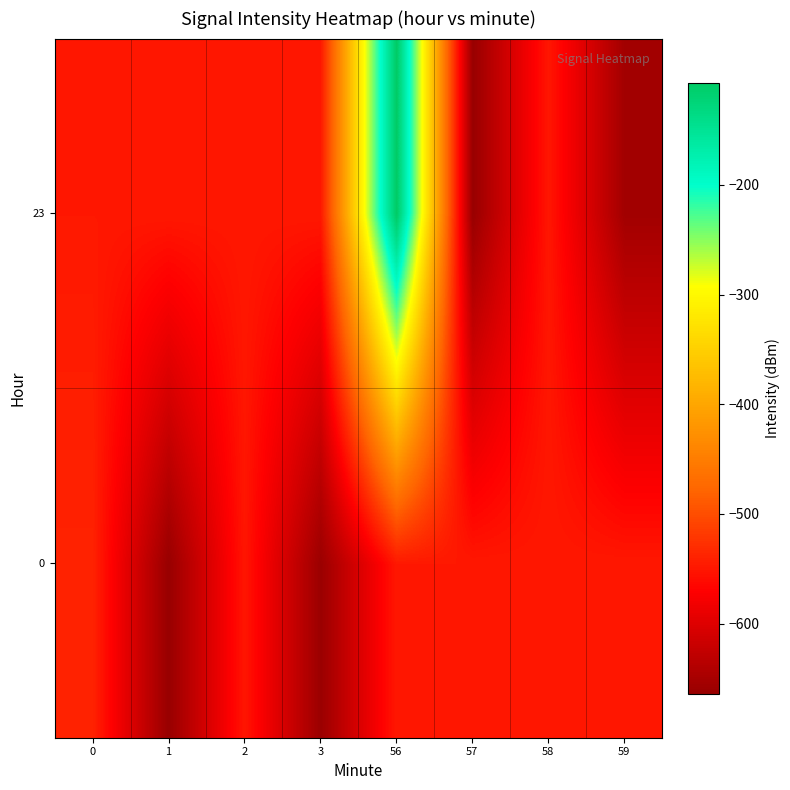

List the series in order of their peak value, lowest first.

0, 23